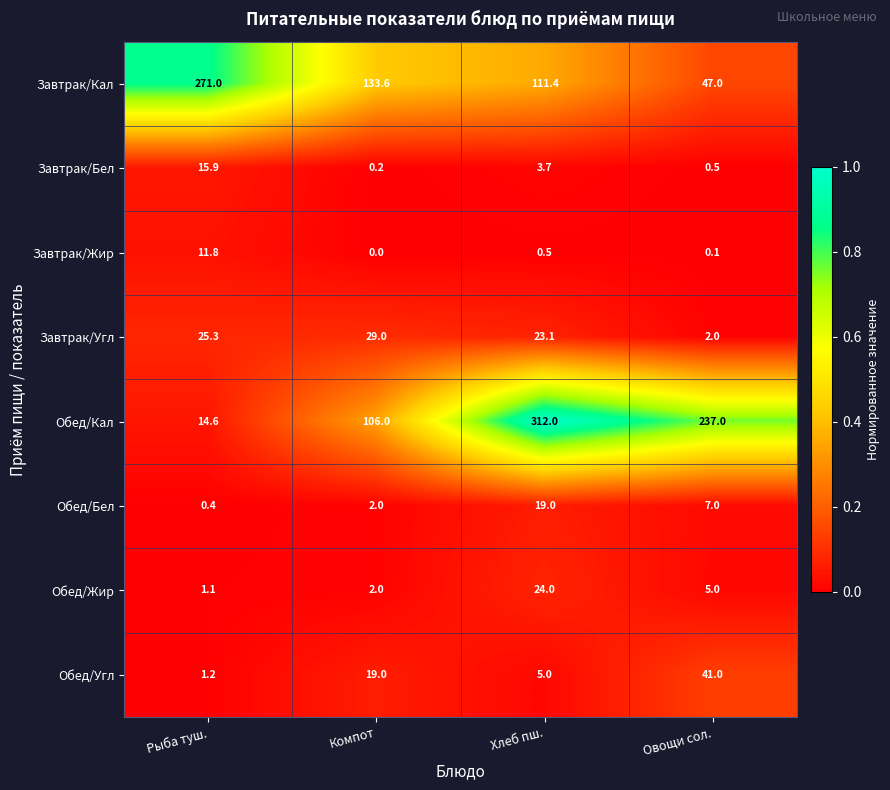

List the series in order of their peak value, highest first.

Обед/Кал, Завтрак/Кал, Обед/Угл, Завтрак/Угл, Обед/Жир, Обед/Бел, Завтрак/Бел, Завтрак/Жир